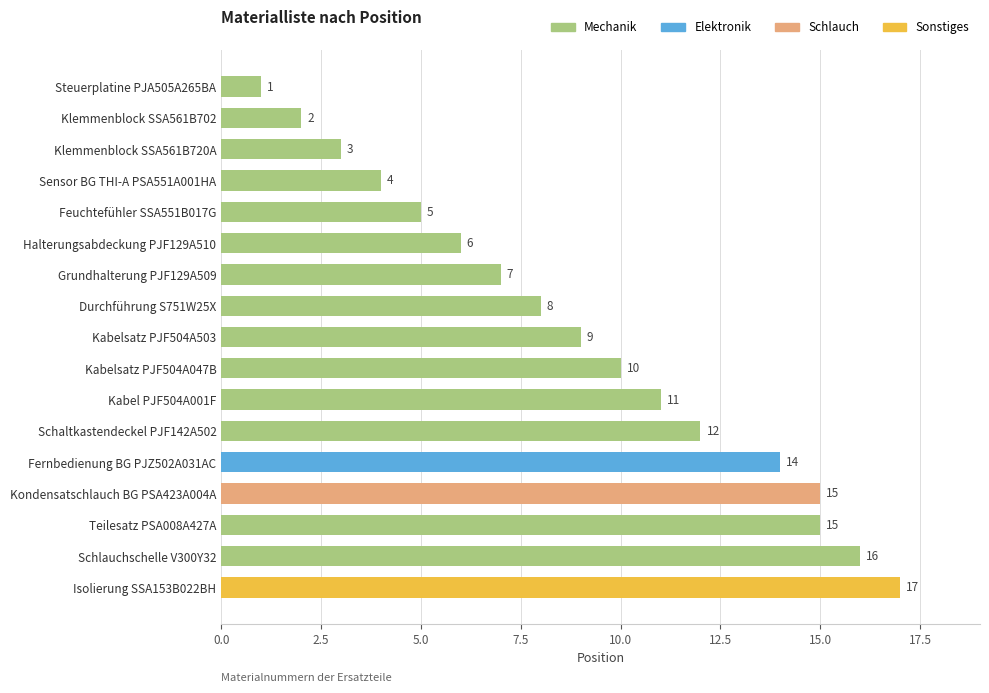

What position from the top is Steuerplatine PJA505A265BA?

1